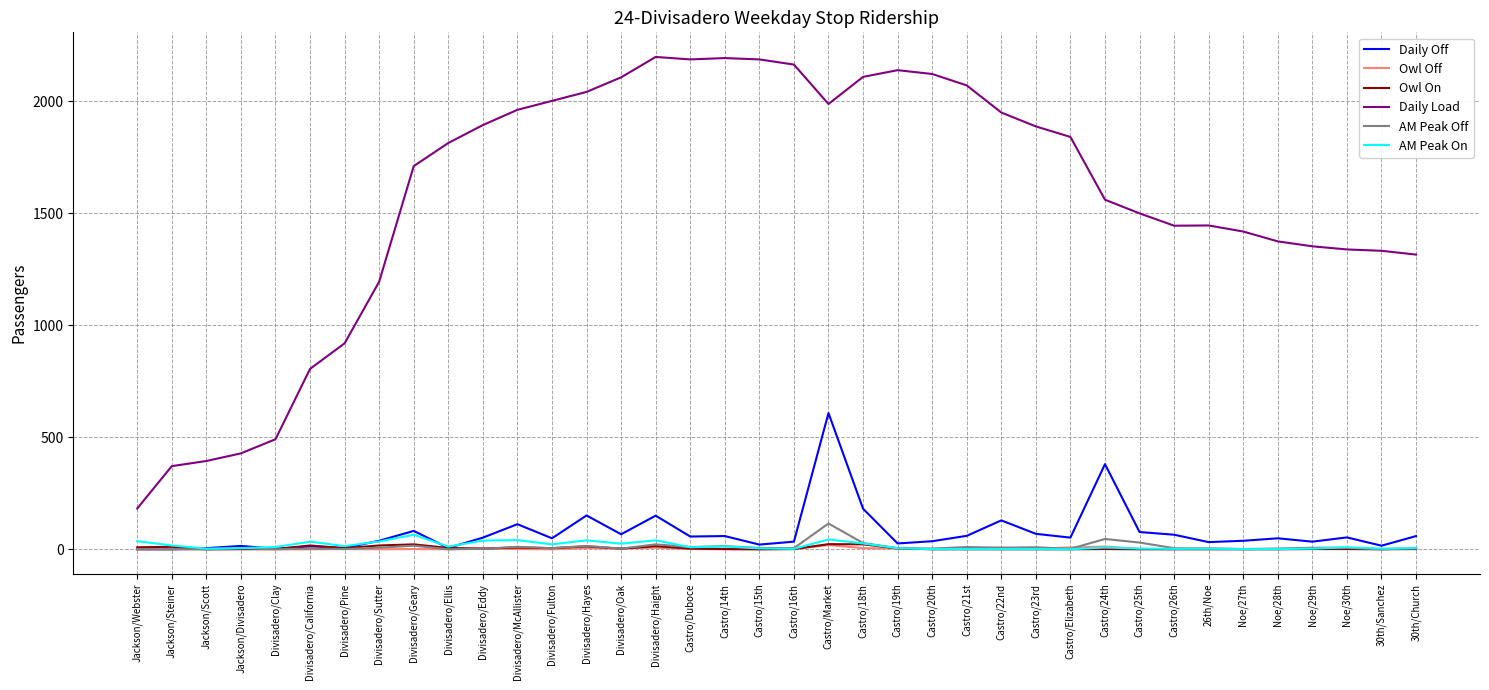

Which series changed the most between Jackson/Scott and Castro/24th?

Daily Load